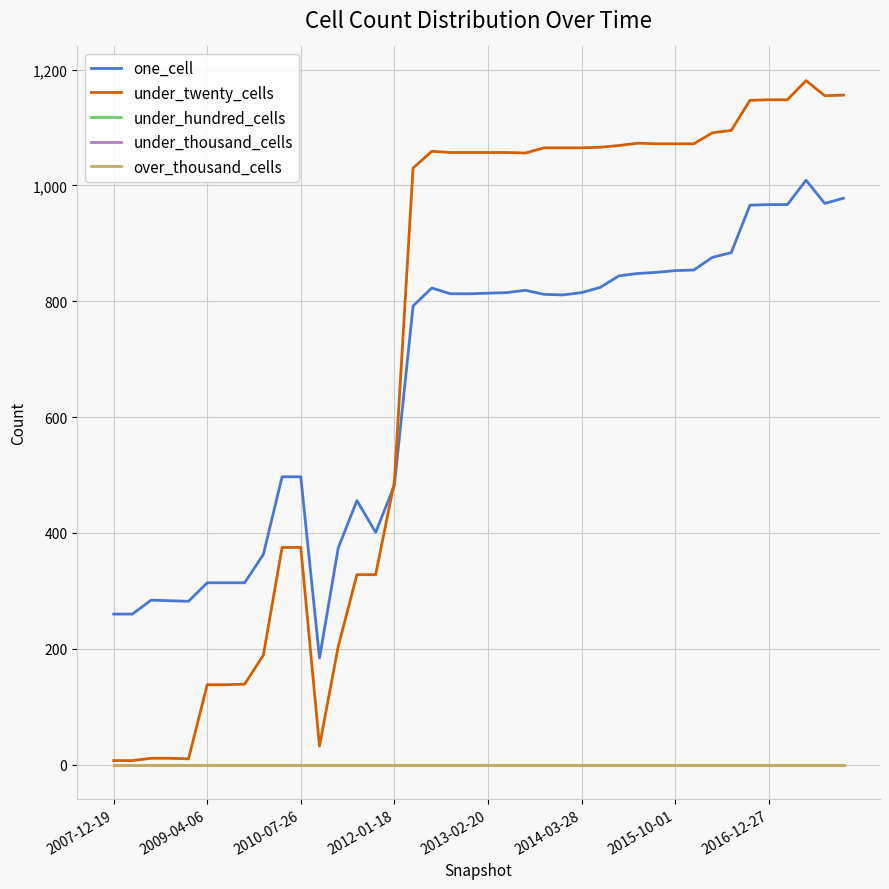

Is this an area chart (filled region under the line)?

No